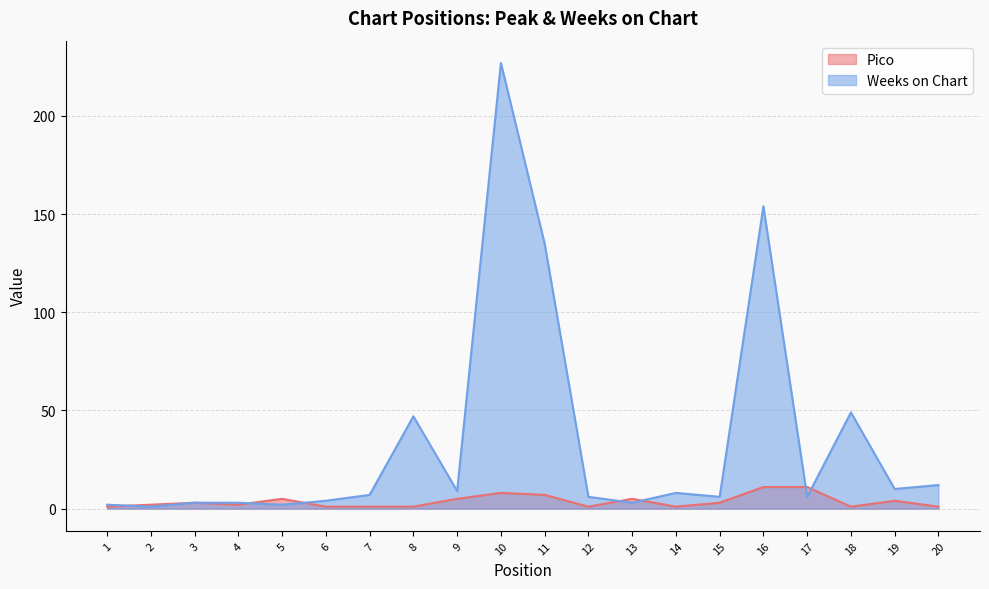

What is the spread (max minus min) of values at 10?

219